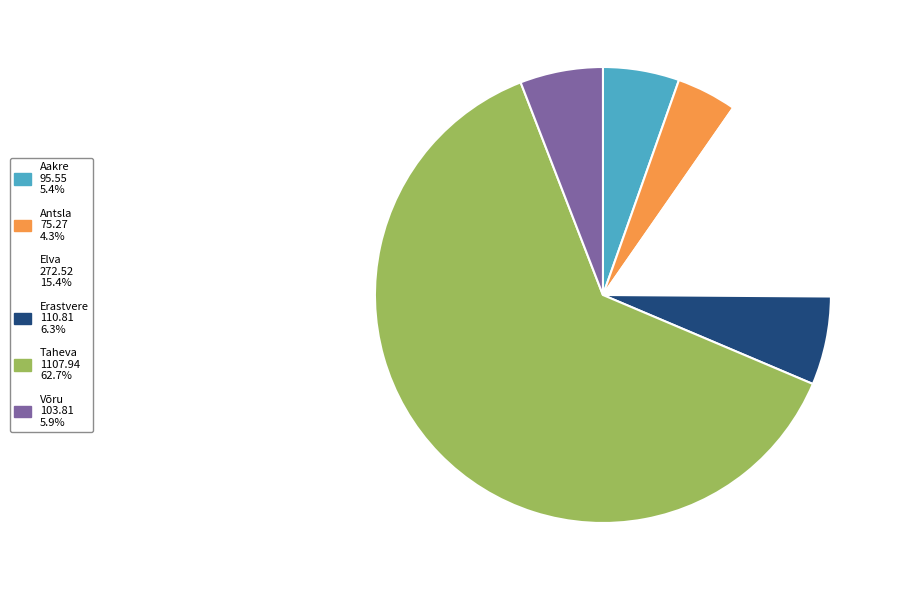

How many segments does this pie chart have?

6